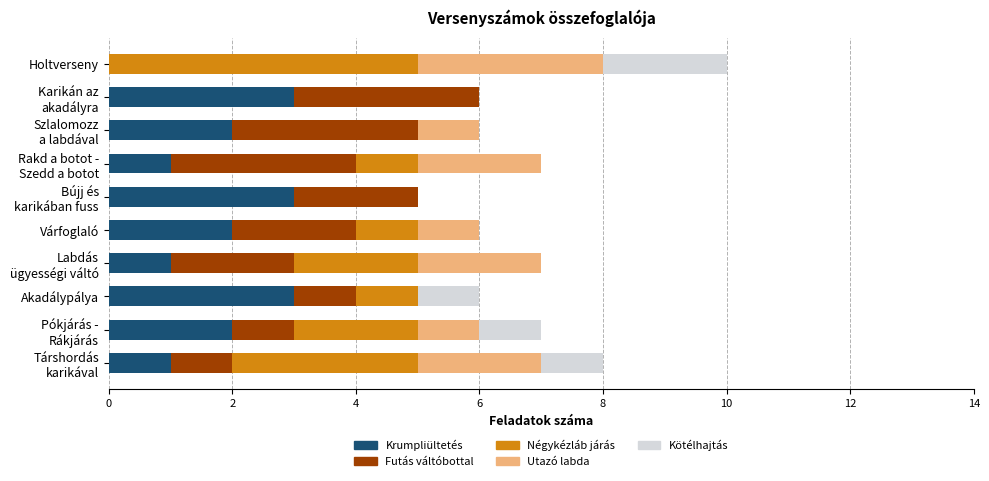

At which category is the sum across all series the highest?

Holtverseny